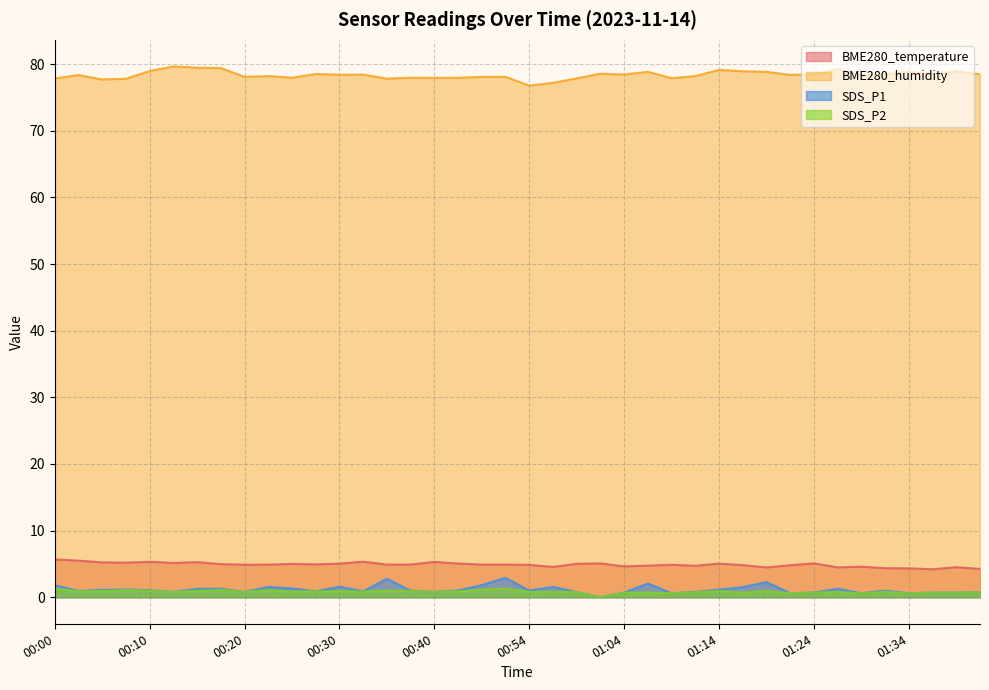

Between 00:00 and 00:22, which series saw the biggest shift?

BME280_temperature